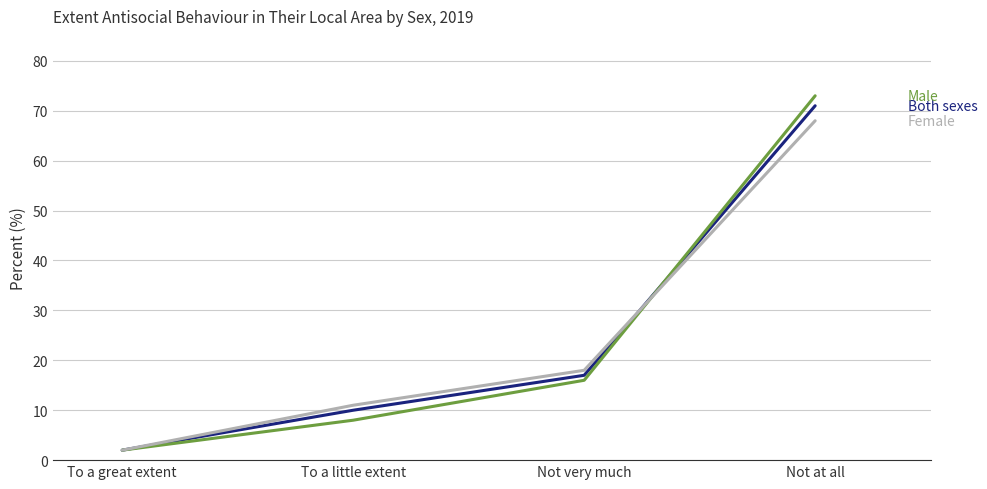

What position from the left is Not at all?

4